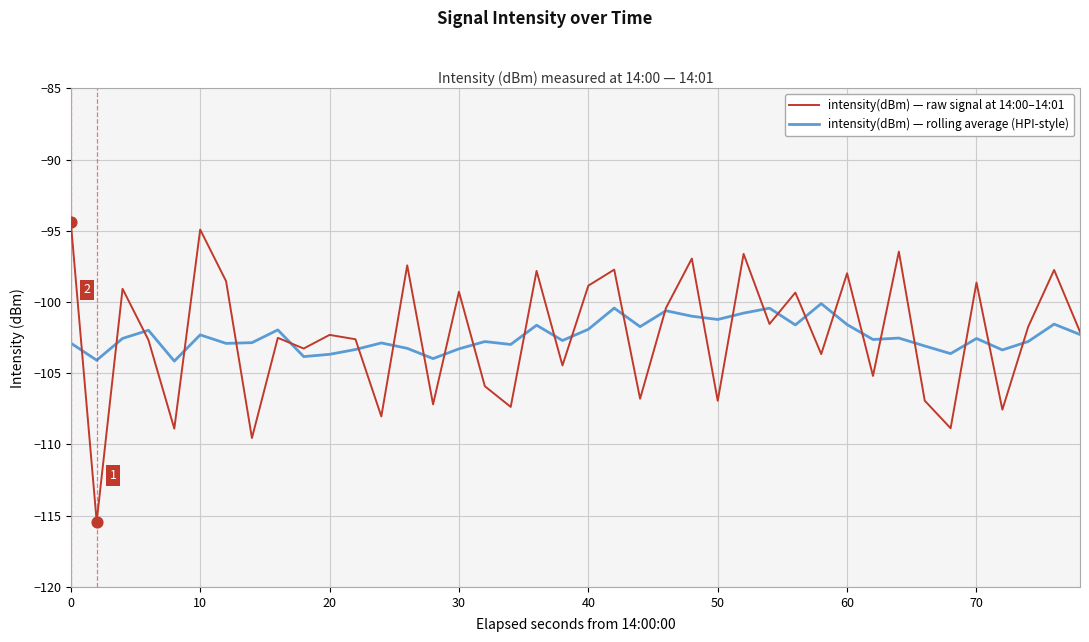

Which series has the widest spread of values?

intensity(dBm) — raw signal at 14:00–14:01